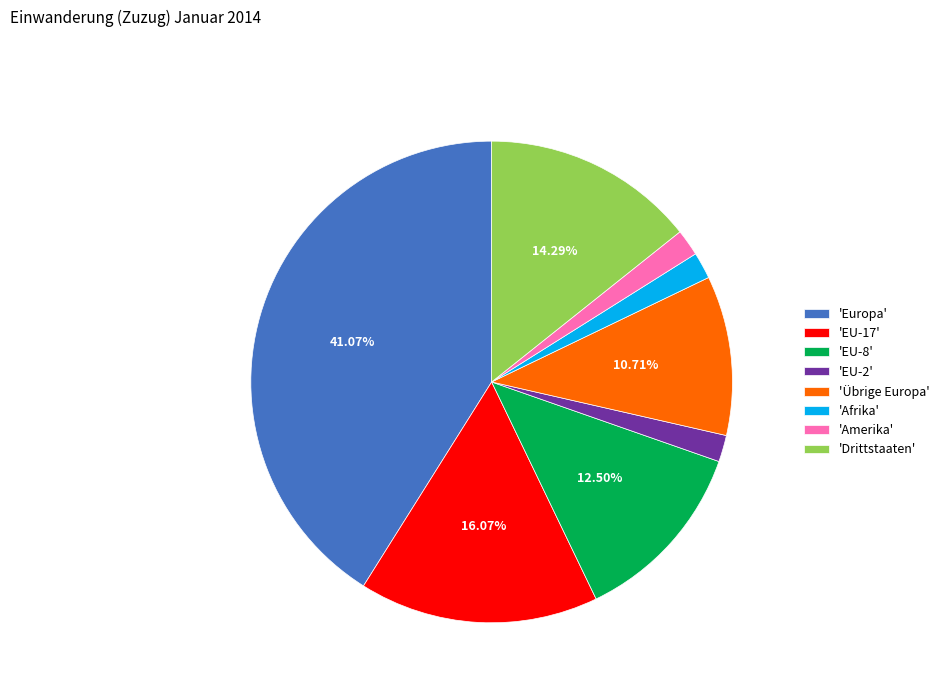

Is 'Afrika' the majority of the pie?

No